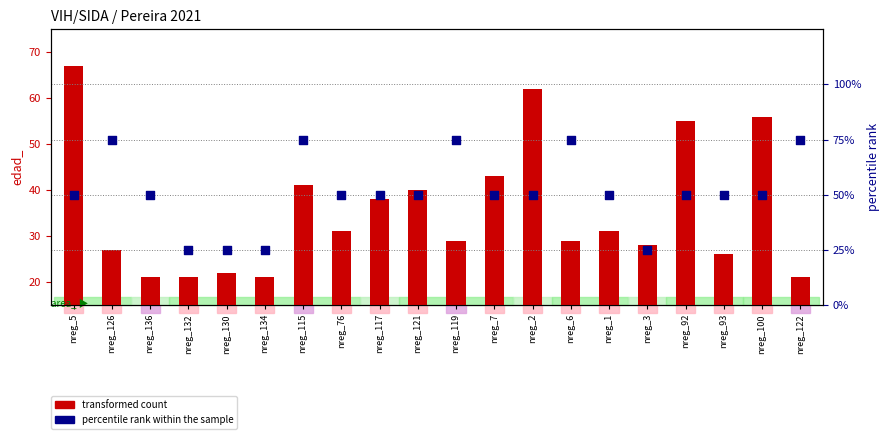

Which series has the largest total across all categories?

percentile rank within the sample